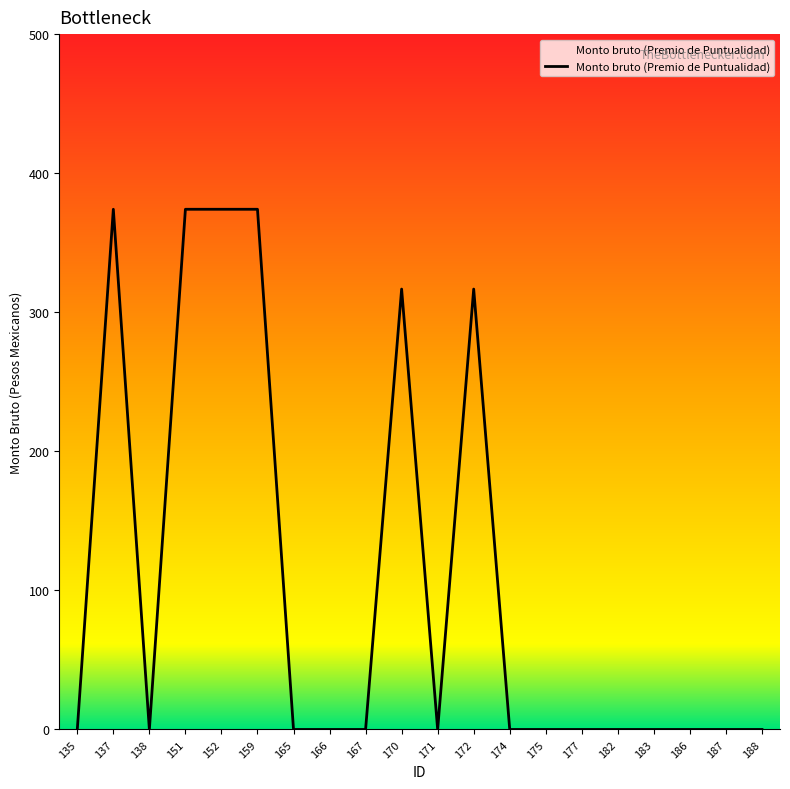

Where is the first local maximum?

137